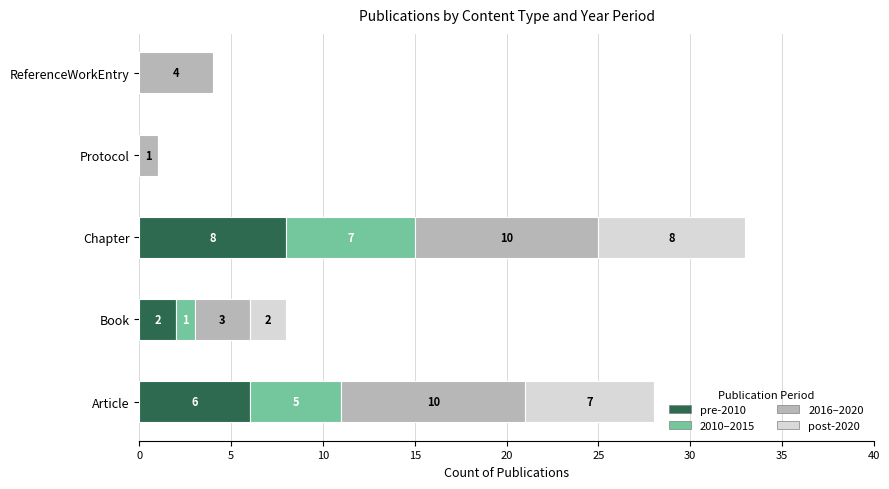

What is the highest value of the pre-2010 series?

8